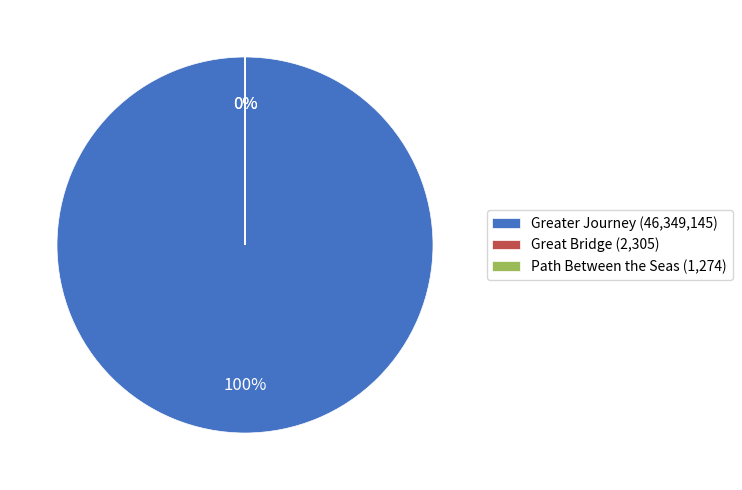

Is Greater Journey the majority of the pie?

Yes